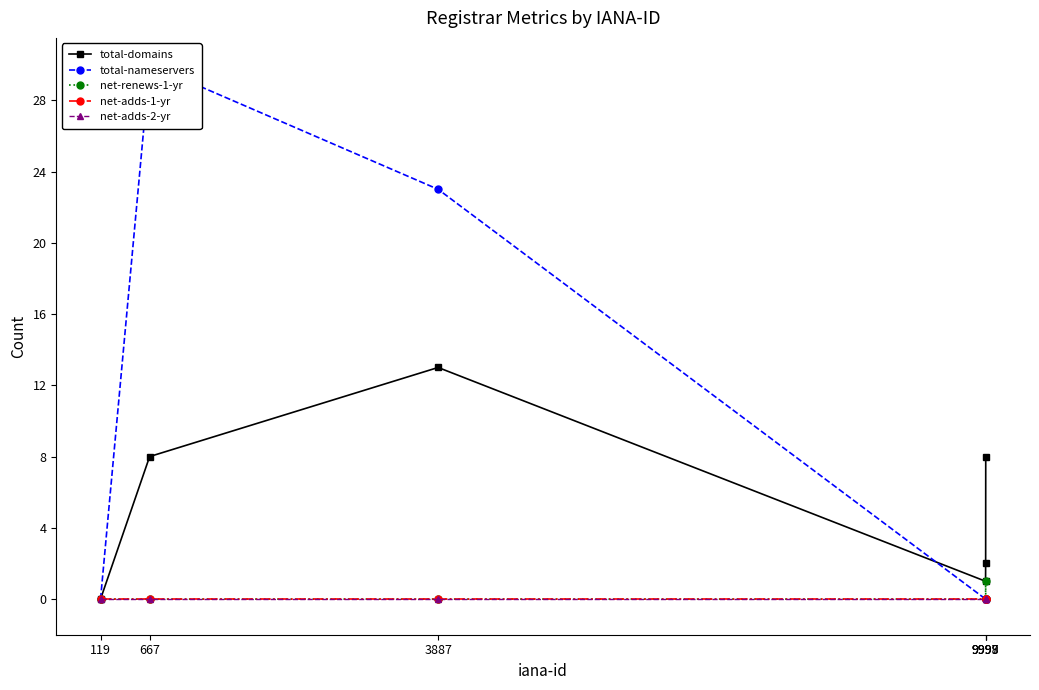

Reading left to right, what are all the values shown in this chart?

total-domains: 0	8	13	1	2	8
total-nameservers: 0	30	23	0	0	0
net-renews-1-yr: 0	0	0	0	1	0
net-adds-1-yr: 0	0	0	0	0	0
net-adds-2-yr: 0	0	0	0	0	0